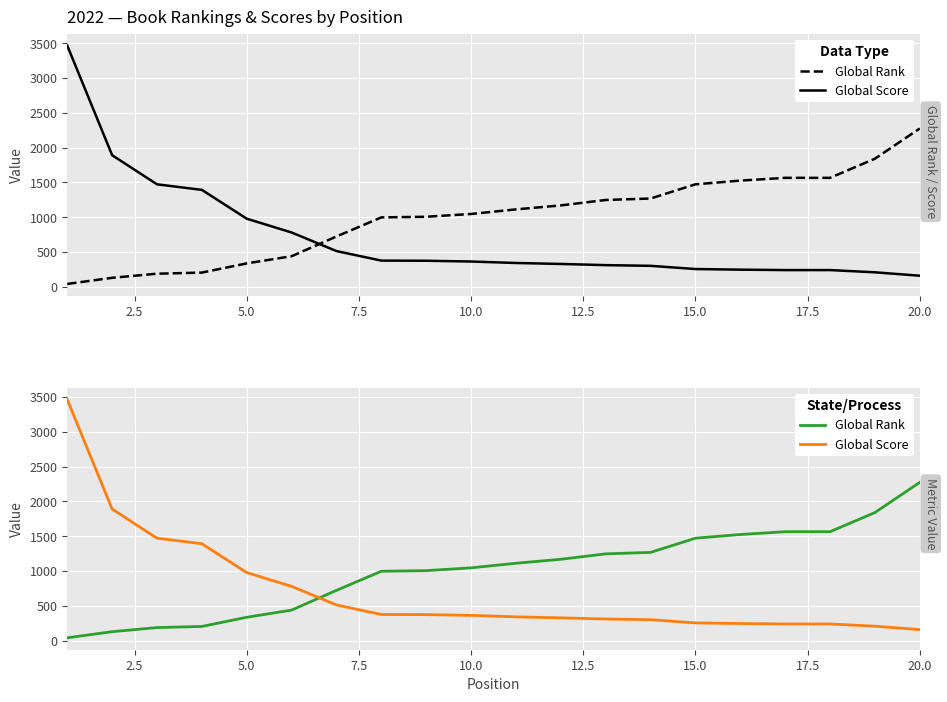

What is the highest value of the Global Rank series?

2274